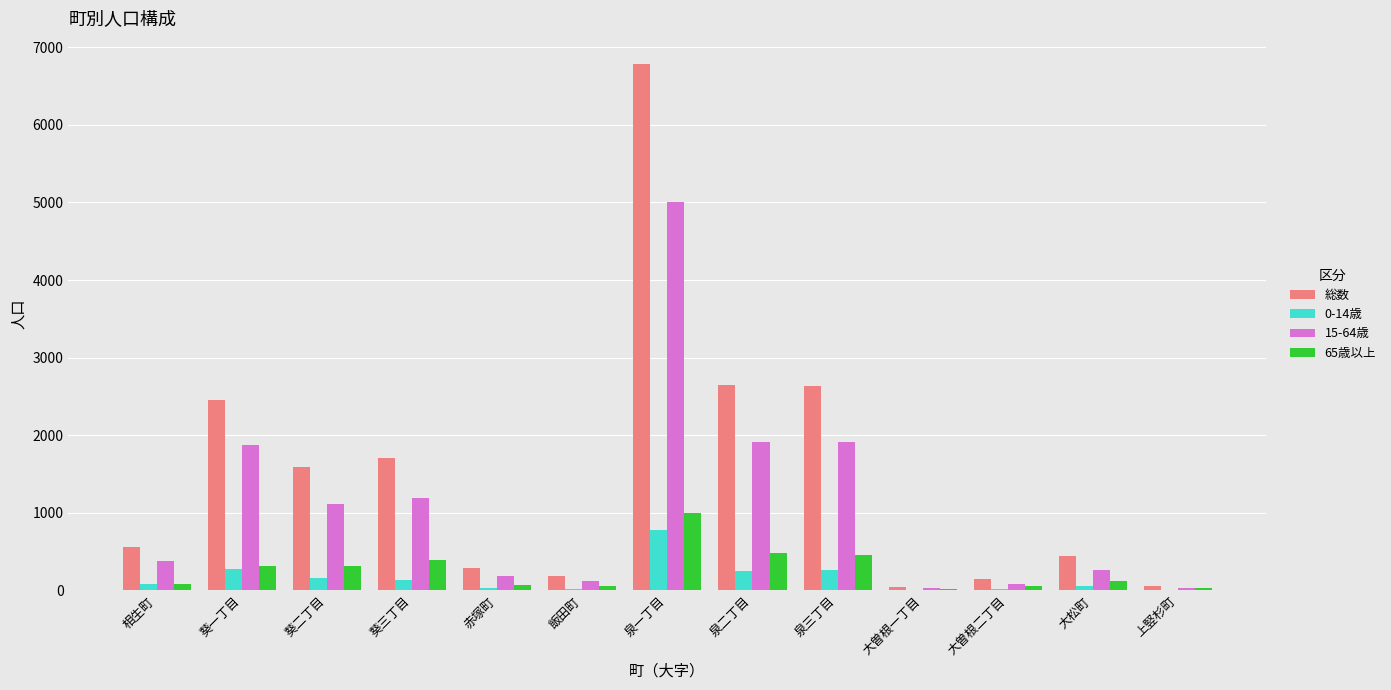

Between 葵一丁目 and 葵三丁目, which series saw the biggest shift?

総数